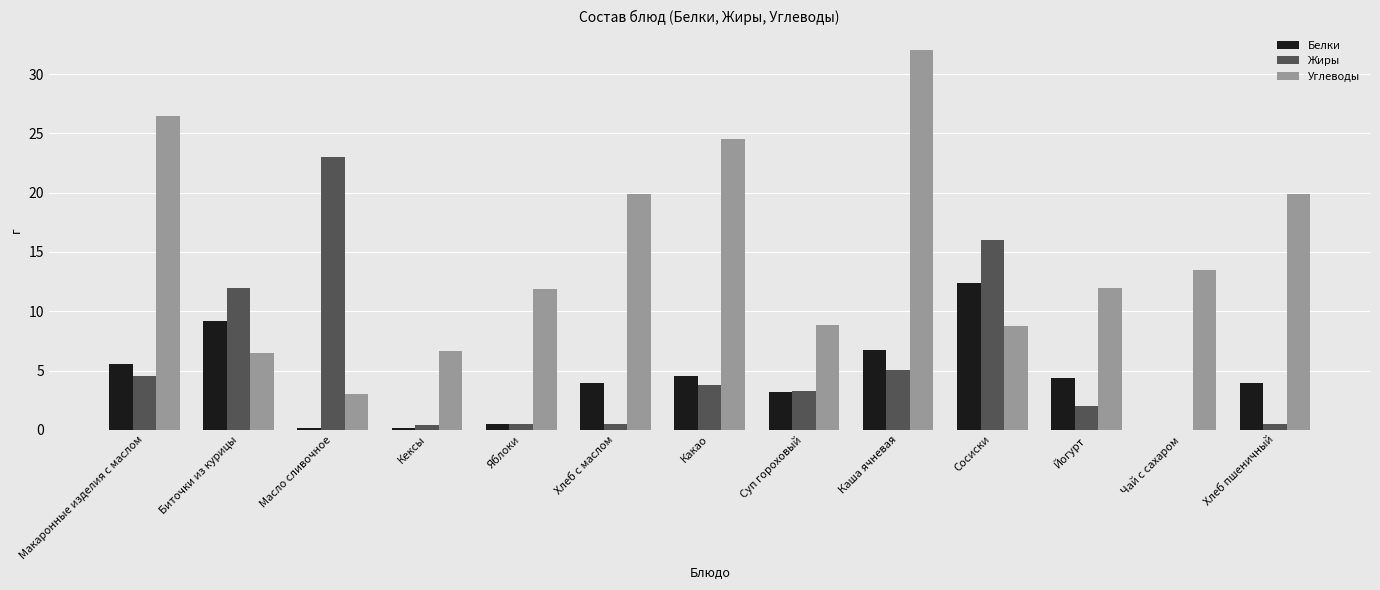

How many data points does each series have?

13